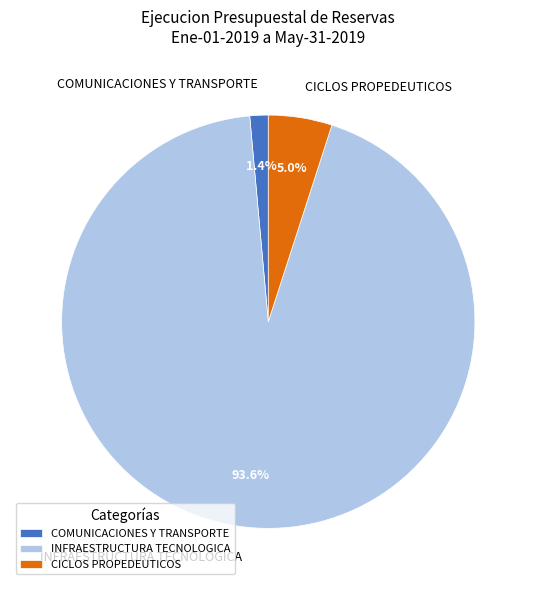

Which slice is the smallest?

COMUNICACIONES Y TRANSPORTE